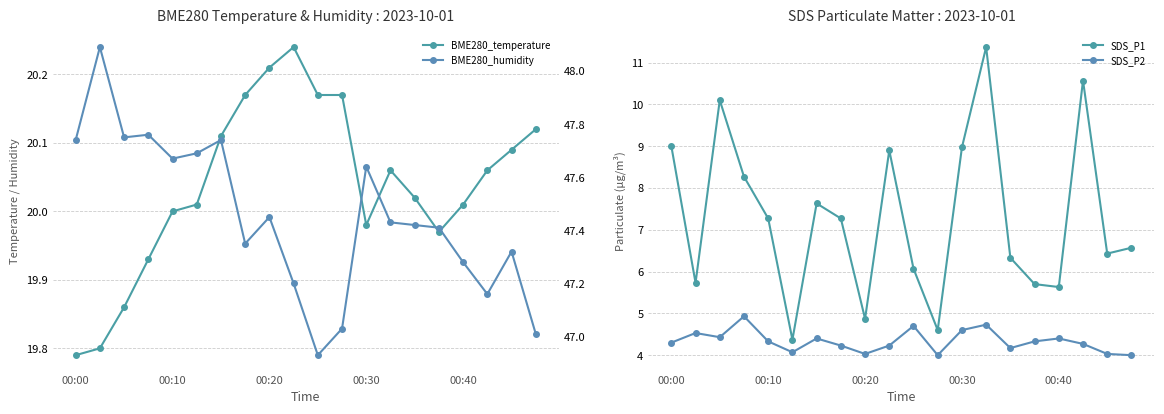

Reading left to right, list all the values displayed in this chart.

BME280_temperature: 19.8	19.8	19.9	19.9	20.0	20.0	20.1	20.2	20.2	20.2	20.2	20.2	20.0	20.1	20.0	20.0	20.0	20.1	20.1	20.1
SDS_P1: 9.0	5.7	10.1	8.3	7.3	4.4	7.6	7.3	4.9	8.9	6.1	4.6	9.0	11.4	6.3	5.7	5.6	10.6	6.4	6.6
SDS_P2: 4.3	4.5	4.4	4.9	4.3	4.1	4.4	4.2	4.0	4.2	4.7	4.0	4.6	4.7	4.2	4.3	4.4	4.3	4.0	4.0
BME280_humidity: 47.7	48.1	47.8	47.8	47.7	47.7	47.7	47.4	47.5	47.2	46.9	47.0	47.6	47.4	47.4	47.4	47.3	47.2	47.3	47.0